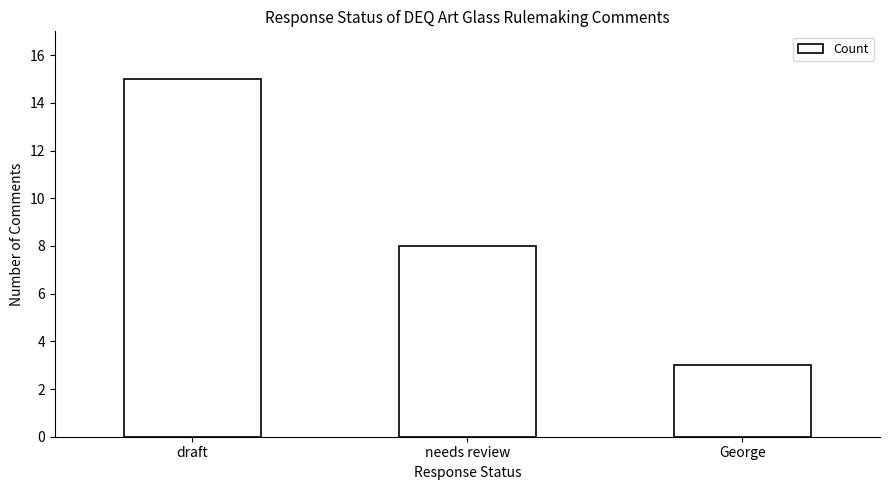

What is the label of the 2nd bar from the left?

needs review